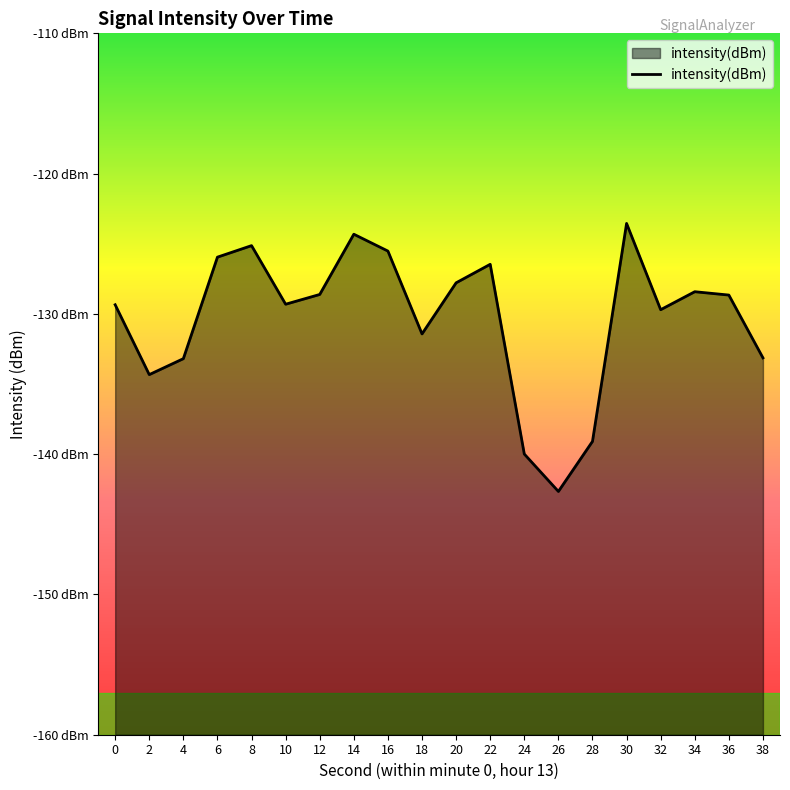

At which category does the chart reach its minimum across all series?

26